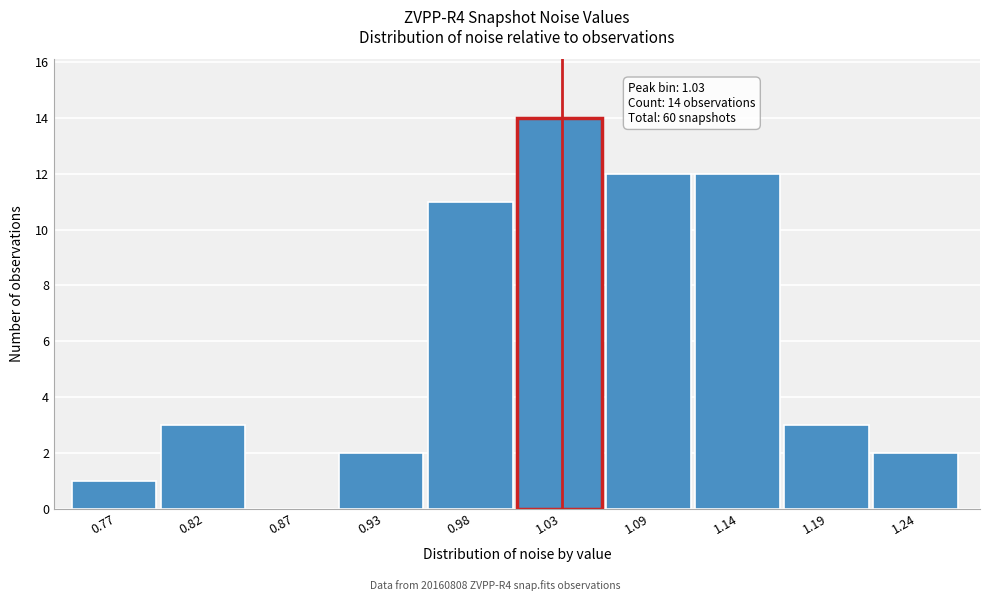

Reading left to right, transcribe all the data shown in this chart.

0.77=1	0.82=3	0.87=0	0.93=2	0.98=11	1.03=14	1.09=12	1.14=12	1.19=3	1.24=2